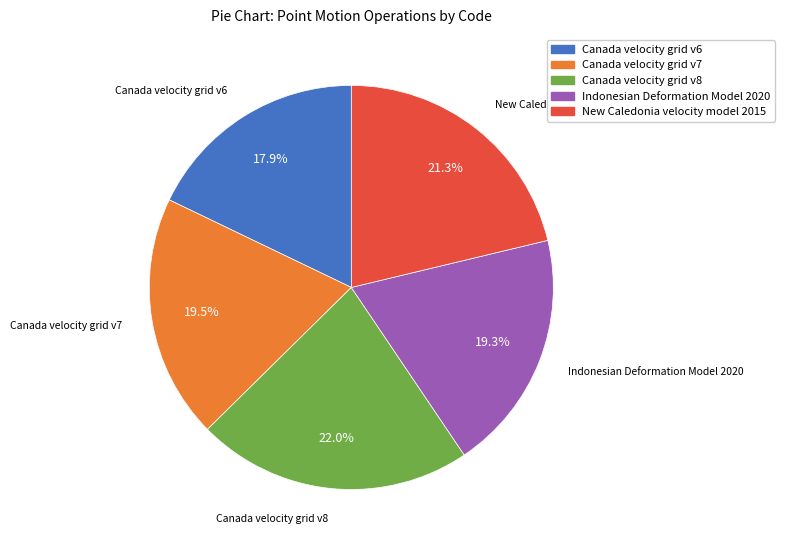

The New Caledonia velocity model 2015 slice represents 21% of the pie. True or false?

True